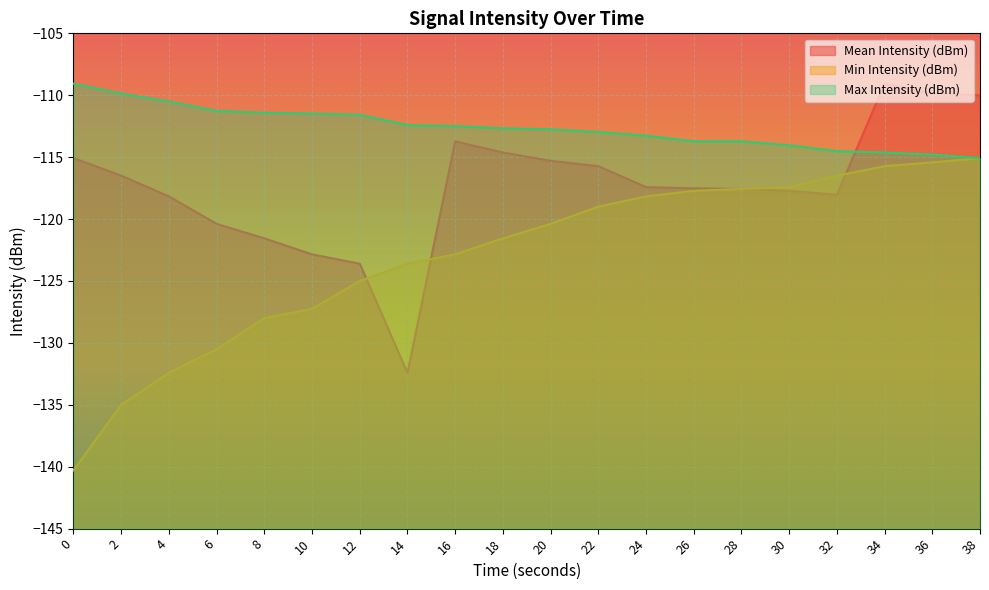

Which series has the widest spread of values?

Min Intensity (dBm)